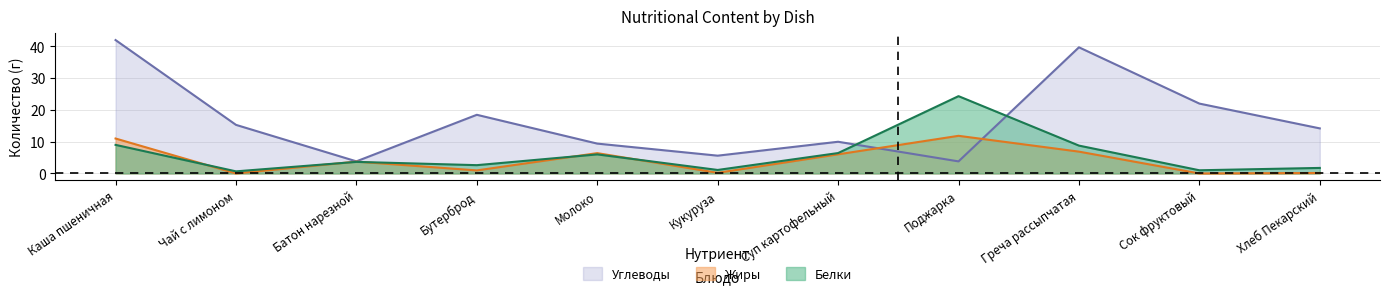

The value of Белки at Суп картофельный is 6.4. True or false?

True